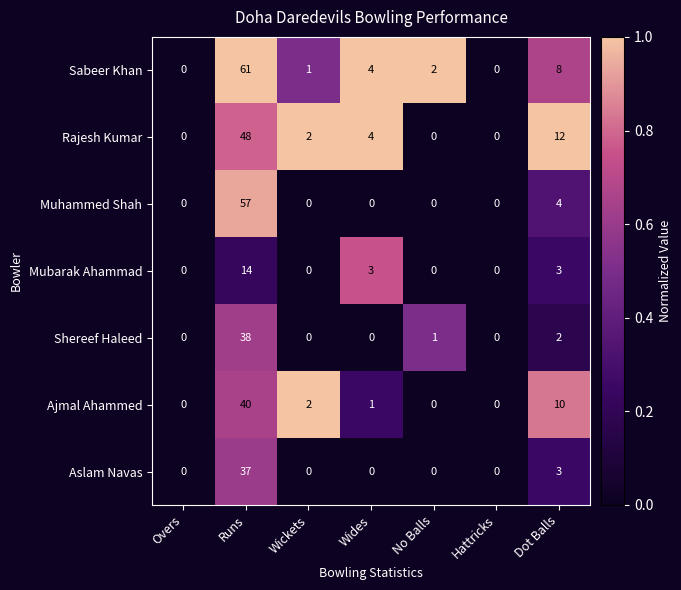

Count the number of data series in this chart.

7